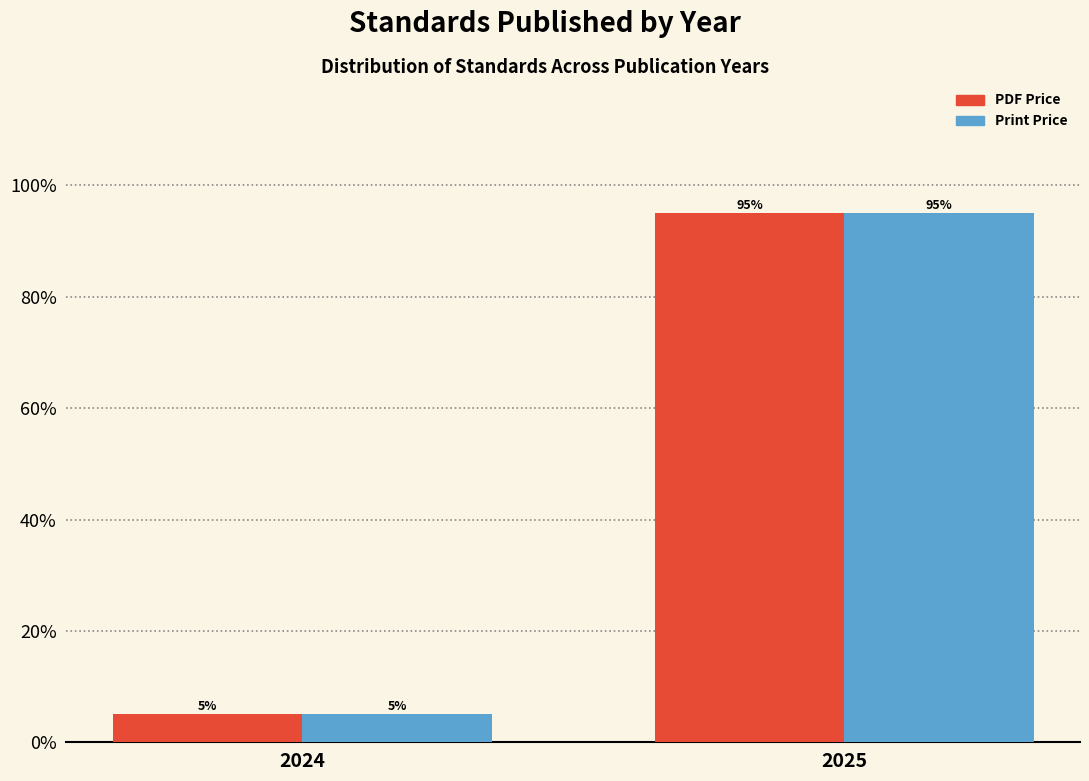

Reading left to right, what are all the values shown in this chart?

PDF Price: 2024=5	2025=95
Print Price: 2024=5	2025=95